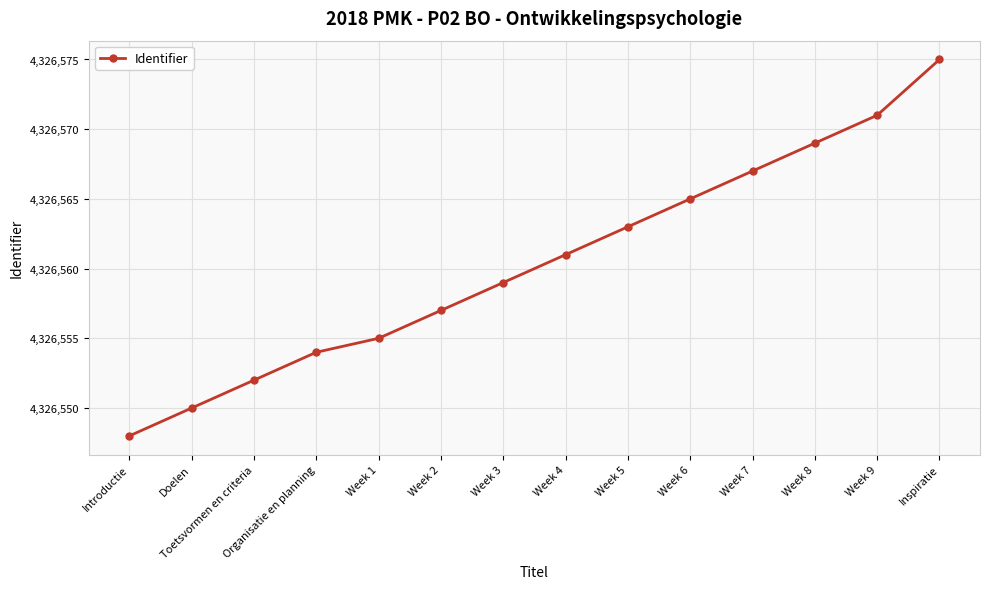

Reading left to right, what are all the values shown in this chart?

Introductie=4326548	Doelen=4326550	Toetsvormen en criteria=4326552	Organisatie en planning=4326554	Week 1=4326555	Week 2=4326557	Week 3=4326559	Week 4=4326561	Week 5=4326563	Week 6=4326565	Week 7=4326567	Week 8=4326569	Week 9=4326571	Inspiratie=4326575